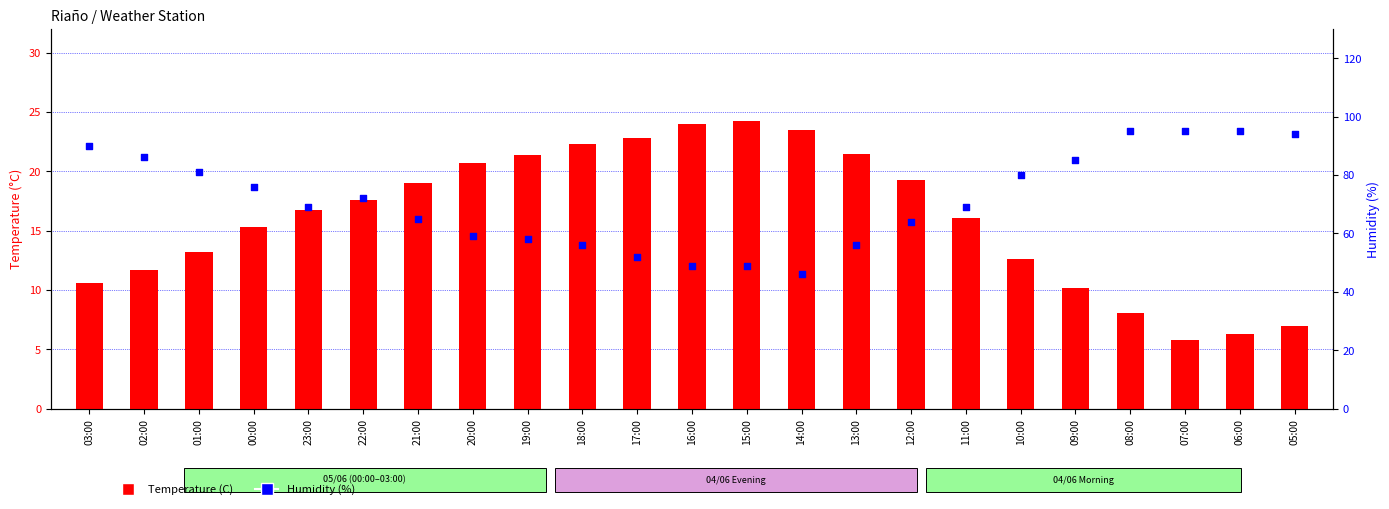

Which series reaches the maximum Y coordinate?

Humidity (%)